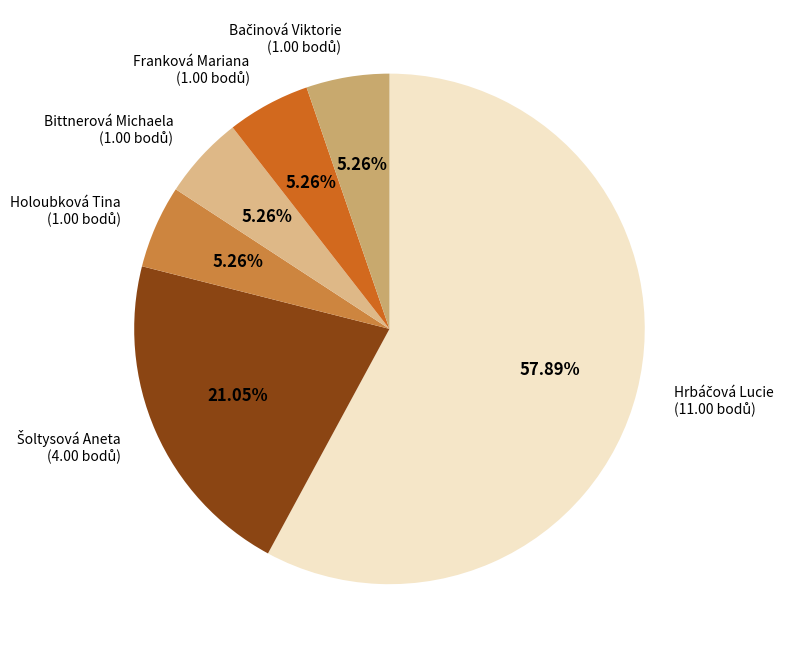

How many segments does this pie chart have?

6